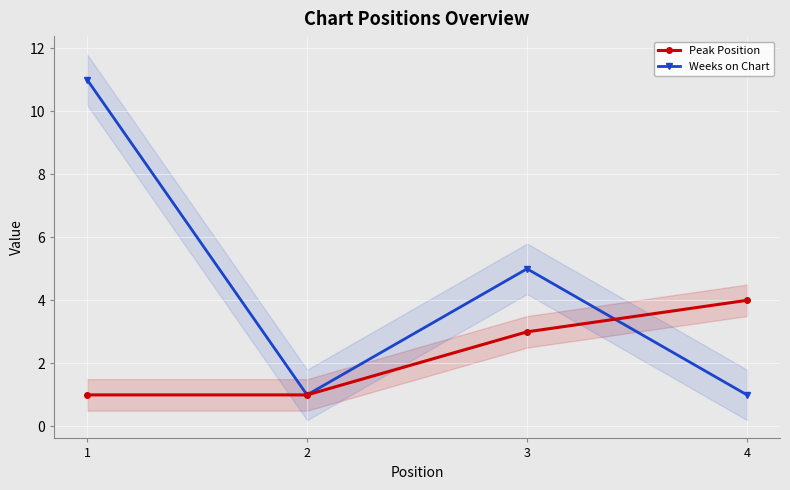

Rank the series at 4 from highest to lowest value.

Peak Position, Weeks on Chart